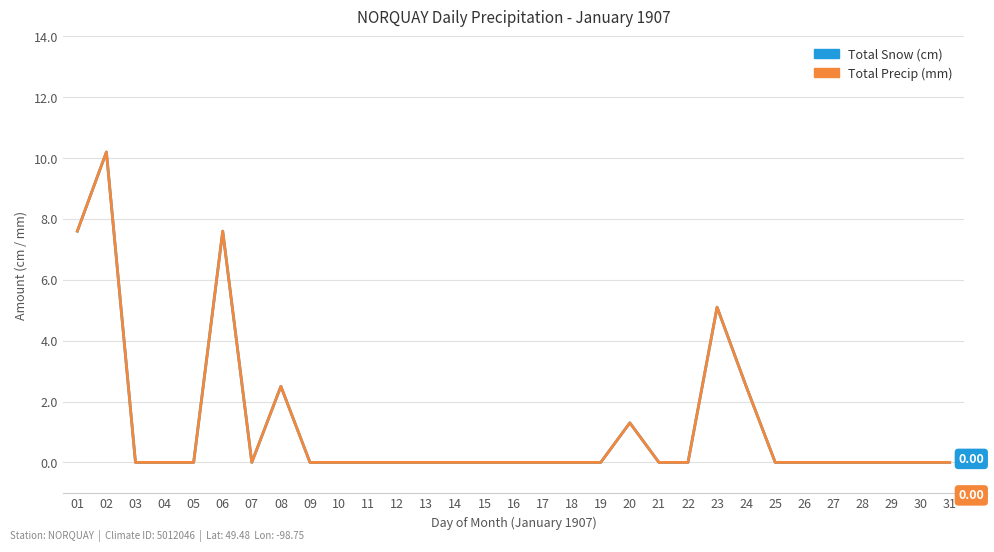

Which series has the largest total across all categories?

Total Snow (cm)